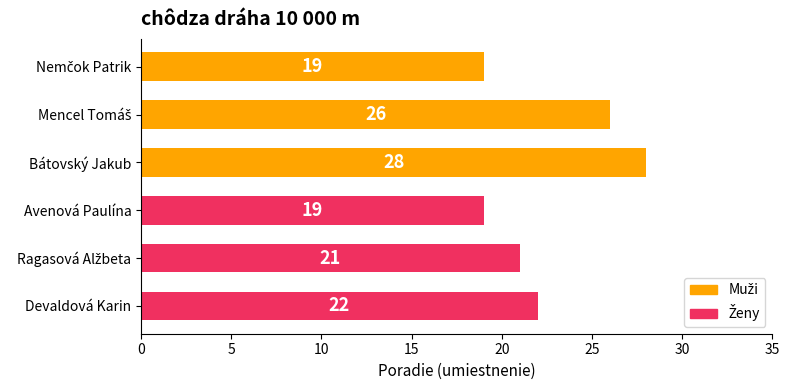

Between Bátovský Jakub and Devaldová Karin, which is larger?

Bátovský Jakub